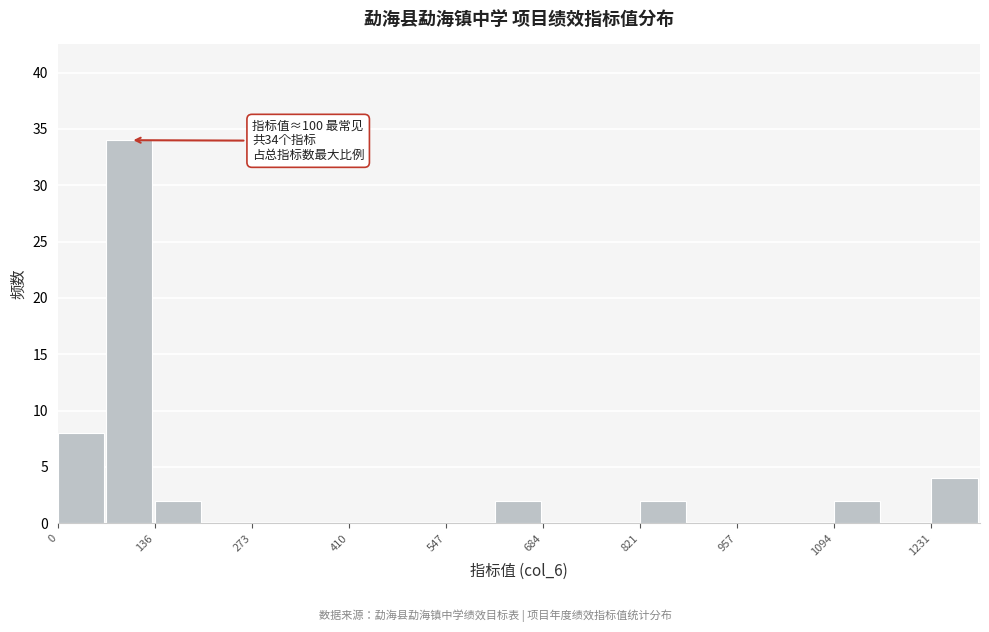

Around what value on the x-axis is the tallest bar? Give the approximate position of its centre, as read against the axis.

100